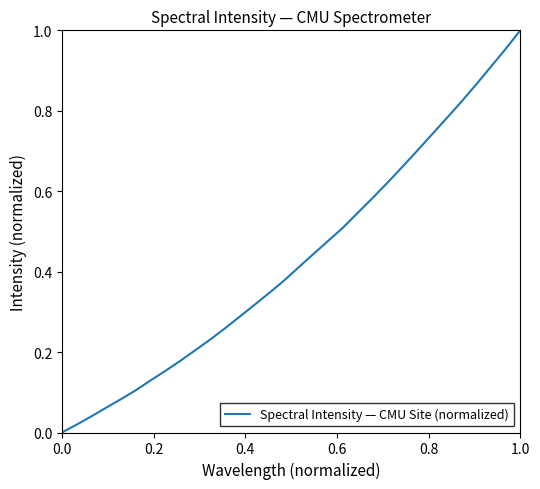

The value at 0.0 is 0.0. True or false?

True